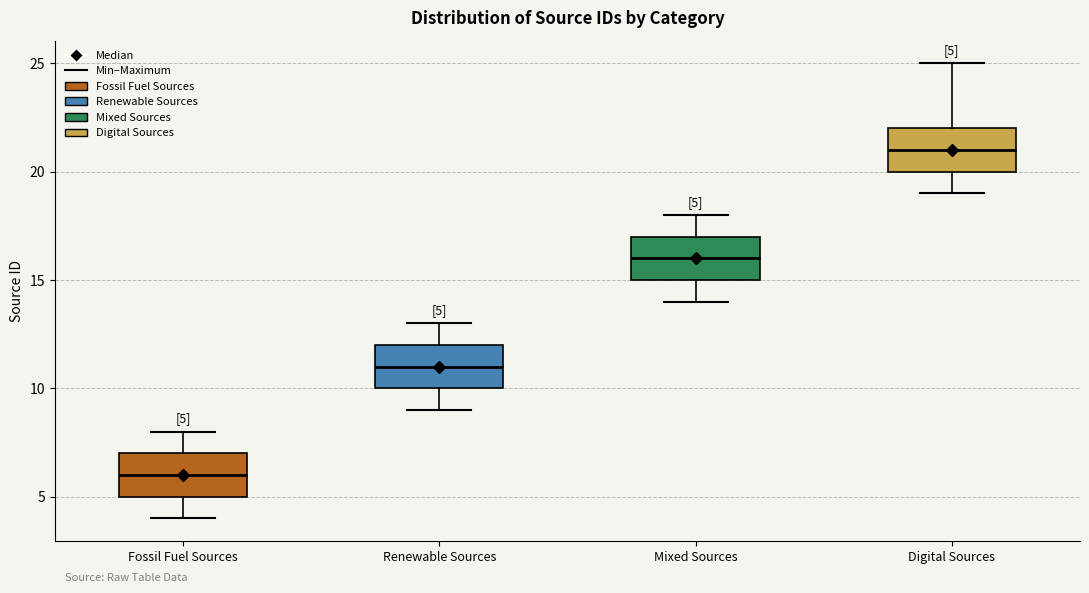

Which box has the lowest median line?

Fossil Fuel Sources